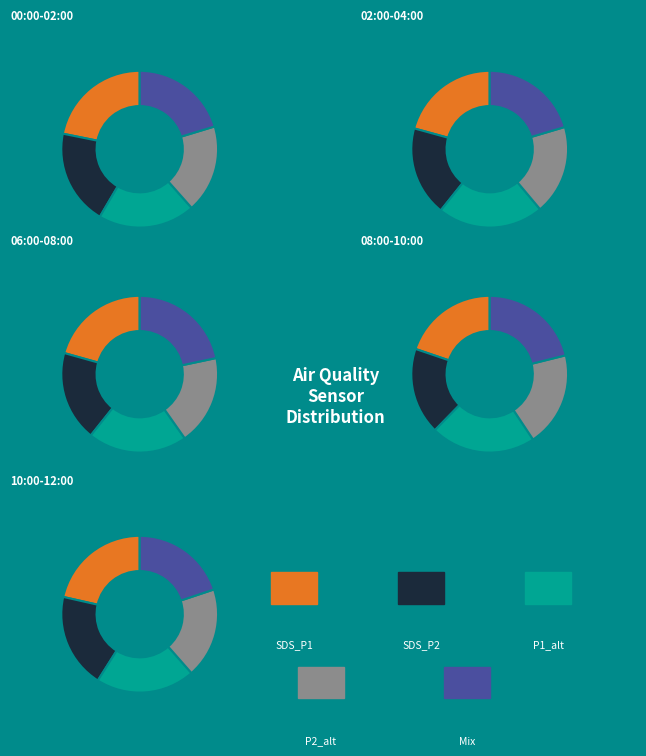

Which series changed the most between 1 and 2?

SDS_P1